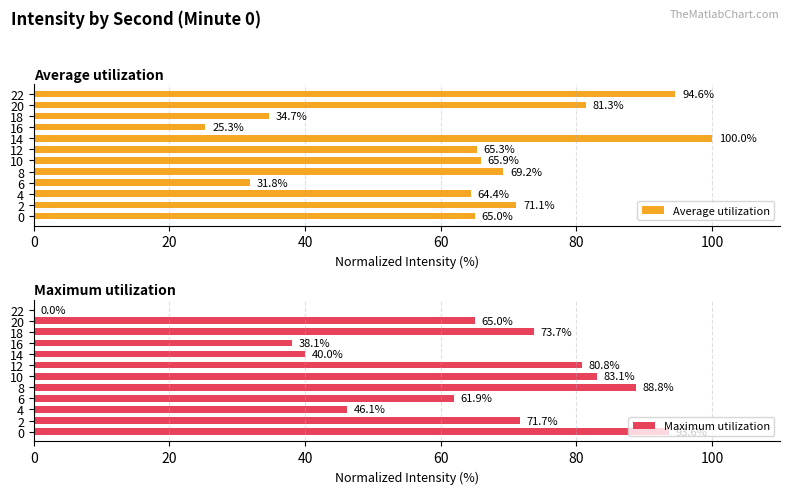

What is the difference between the Average utilization values at 12 and 16?

40.0